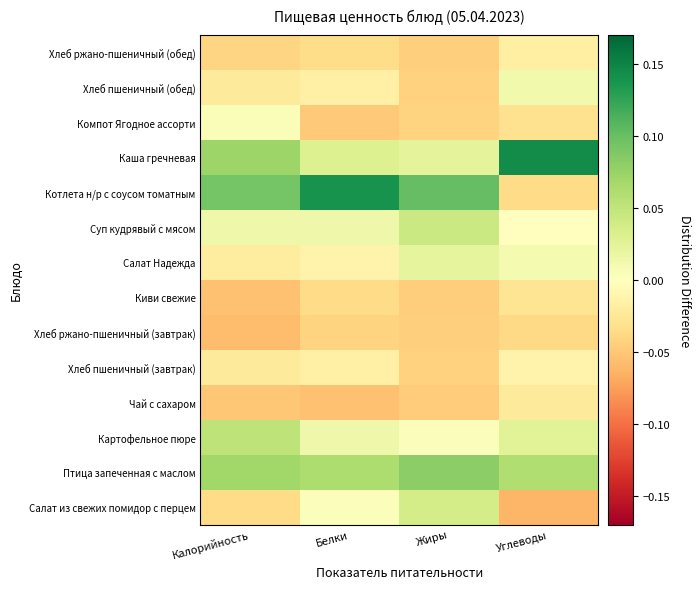

At Жиры, list the series in order from smallest to largest.

Чай с сахаром, Киви свежие, Хлеб ржано-пшеничный (завтрак), Хлеб ржано-пшеничный (обед), Хлеб пшеничный (завтрак), Хлеб пшеничный (обед), Компот Ягодное ассорти, Картофельное пюре, Салат Надежда, Каша гречневая, Салат из свежих помидор с перцем, Суп кудрявый с мясом, Птица запеченная с маслом, Котлета н/р с соусом томатным